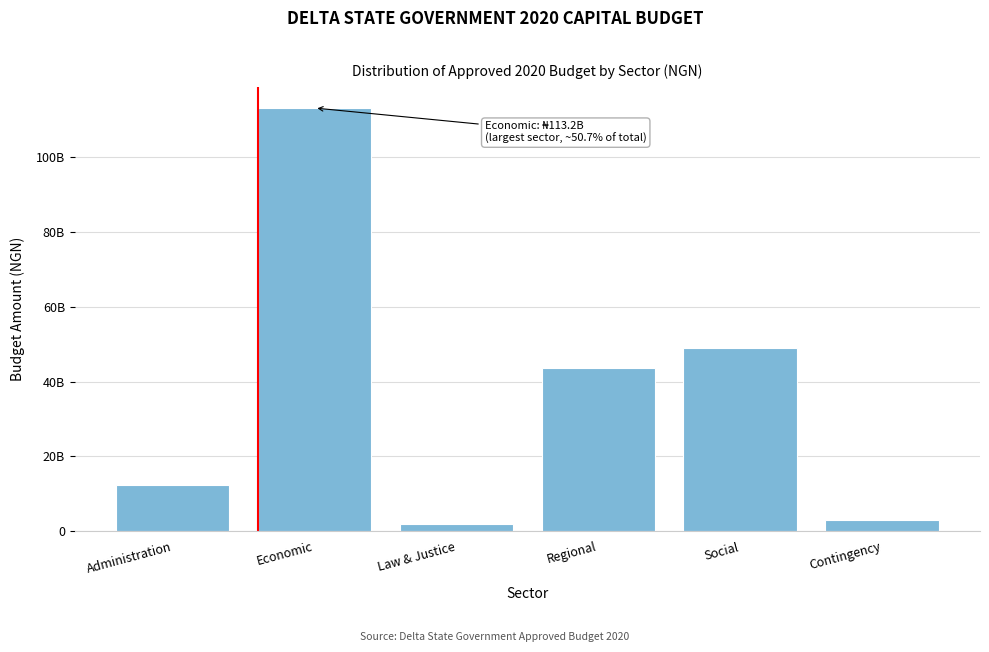

Does the chart contain any negative values?

No